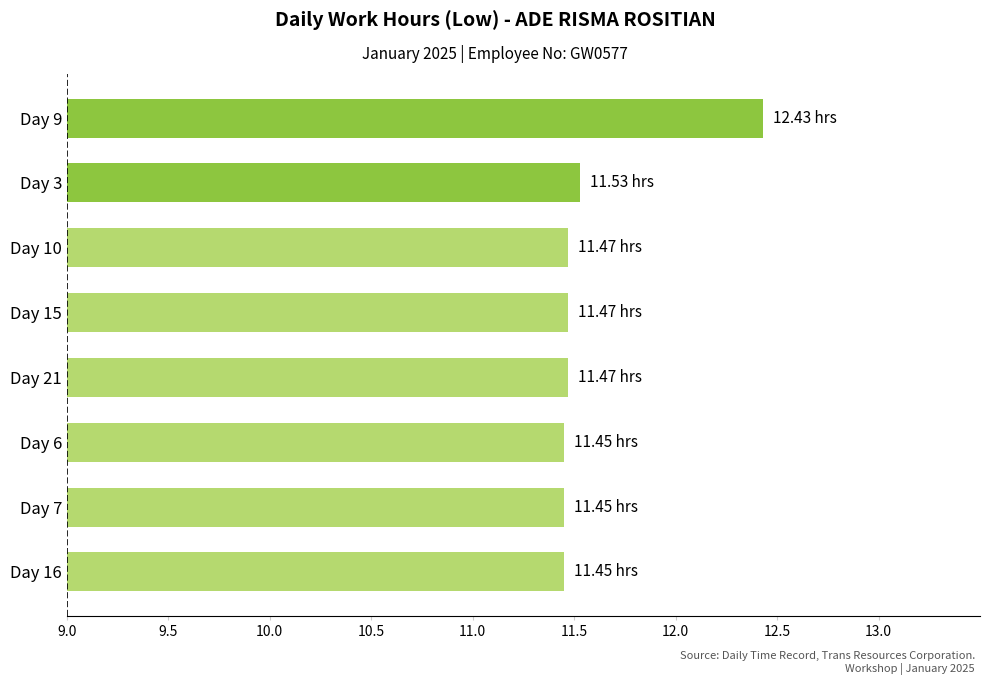

What is the sum of all values?

92.7